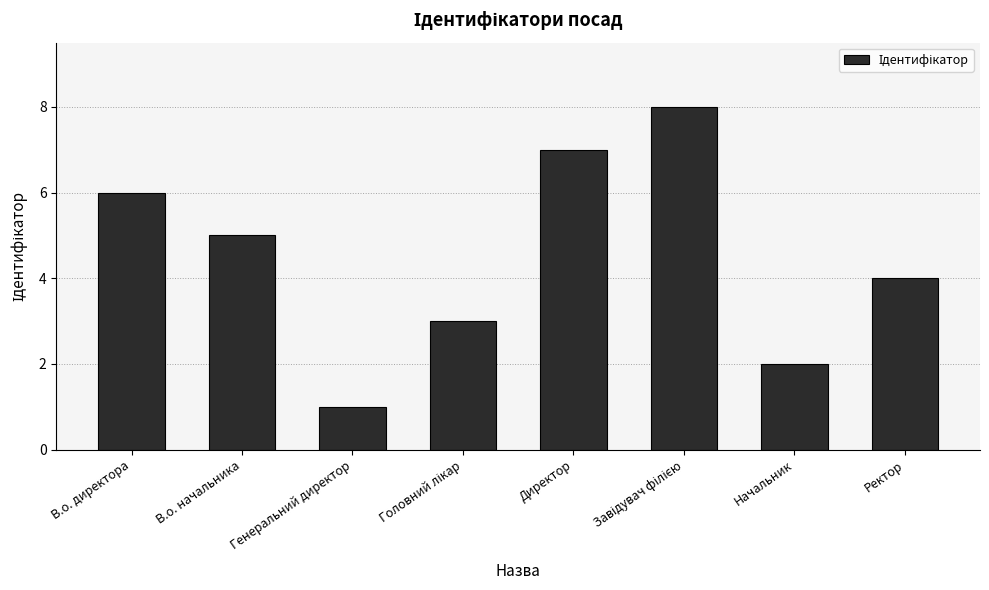

What is the minimum value shown in the chart?

1